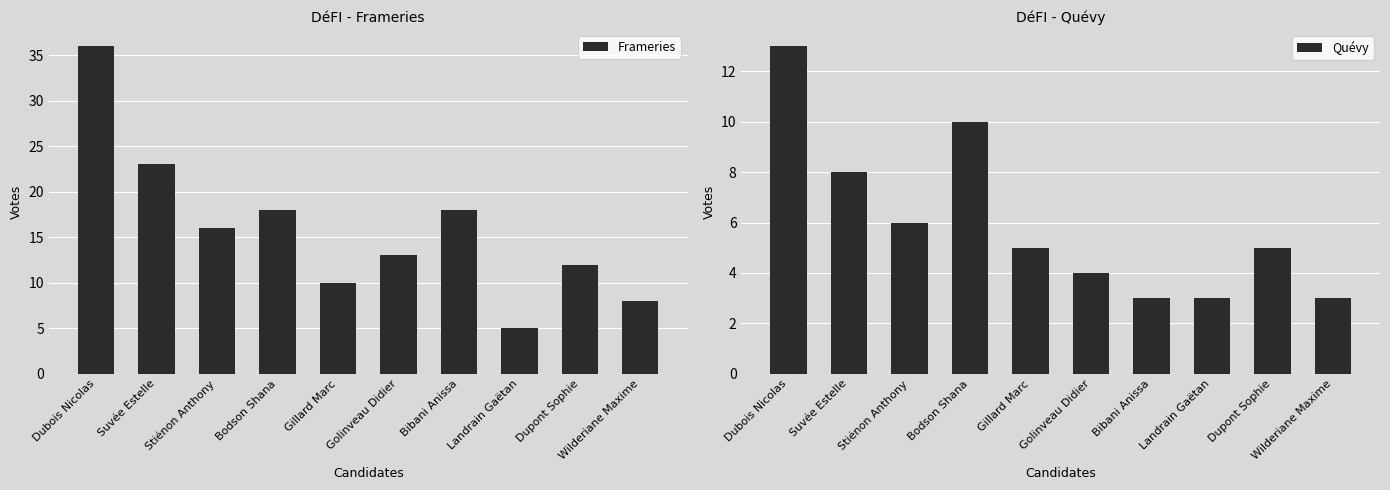

Which has a higher value, Stiénon Anthony or Dubois Nicolas?

Dubois Nicolas